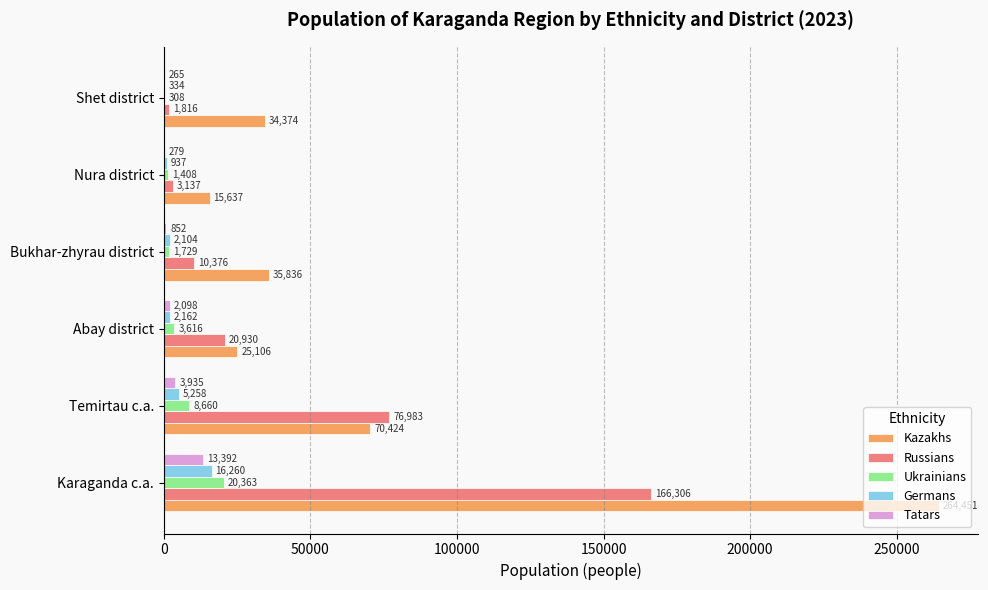

What is the approximate value of Russians at Abay district?

20930